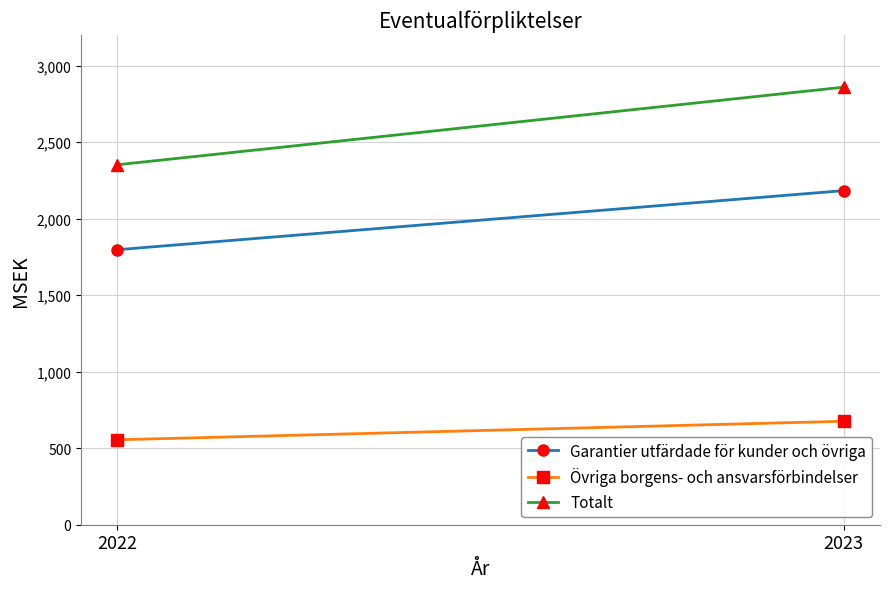

How many lines are shown in the chart?

3